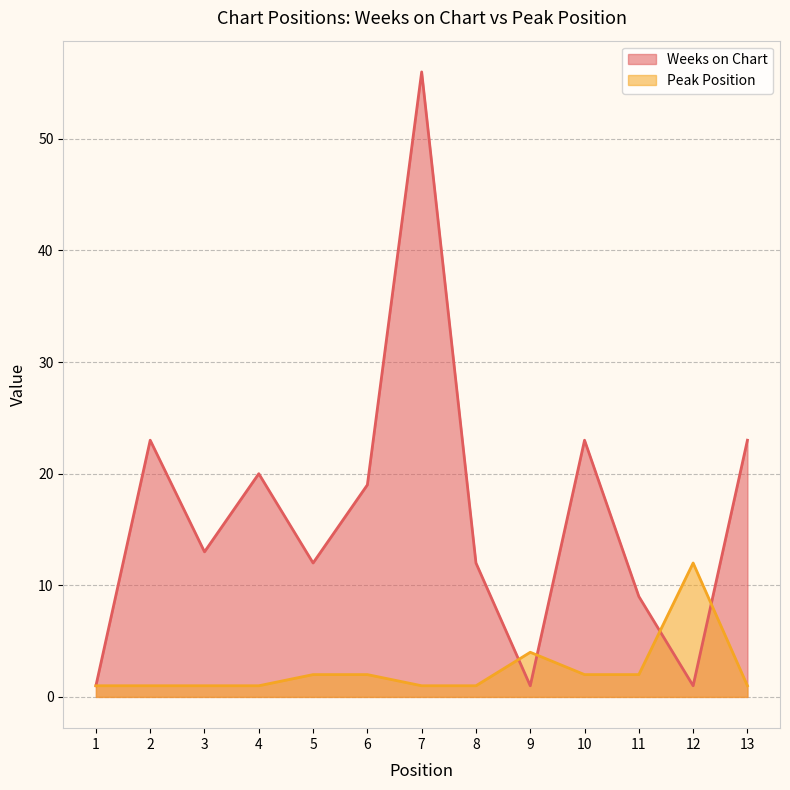

After their last crossing, which series has the higher values: Weeks on Chart or Peak Position?

Weeks on Chart